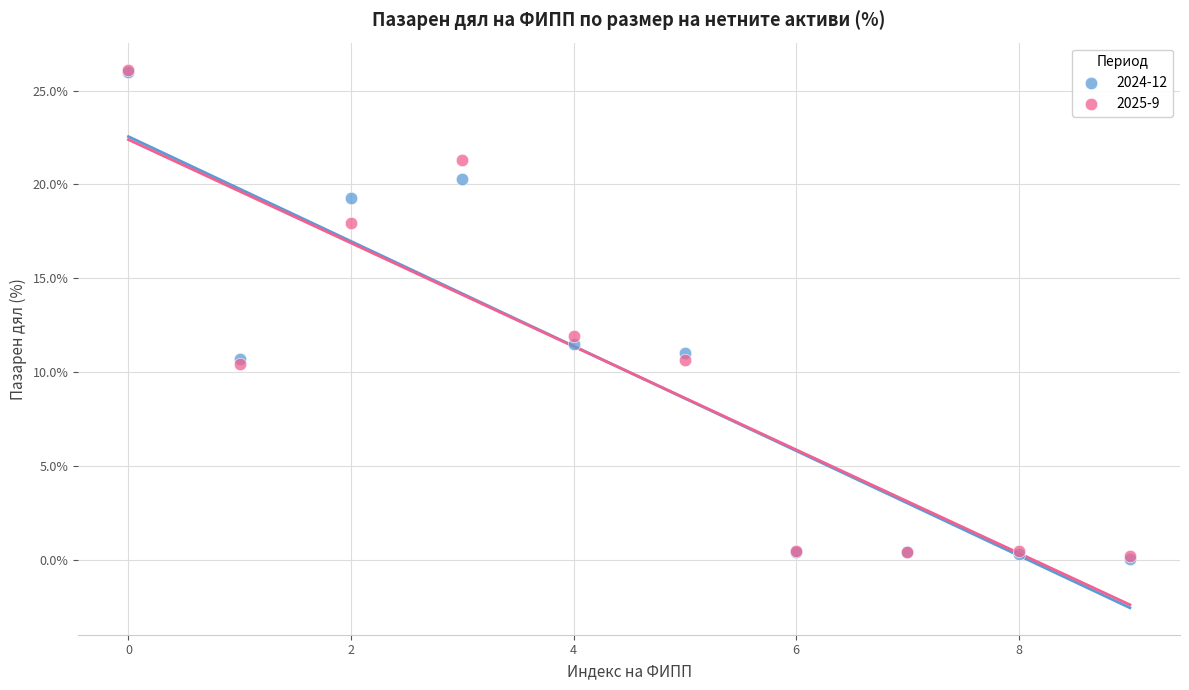

Across all series, what Y value is closest to 13?

11.9